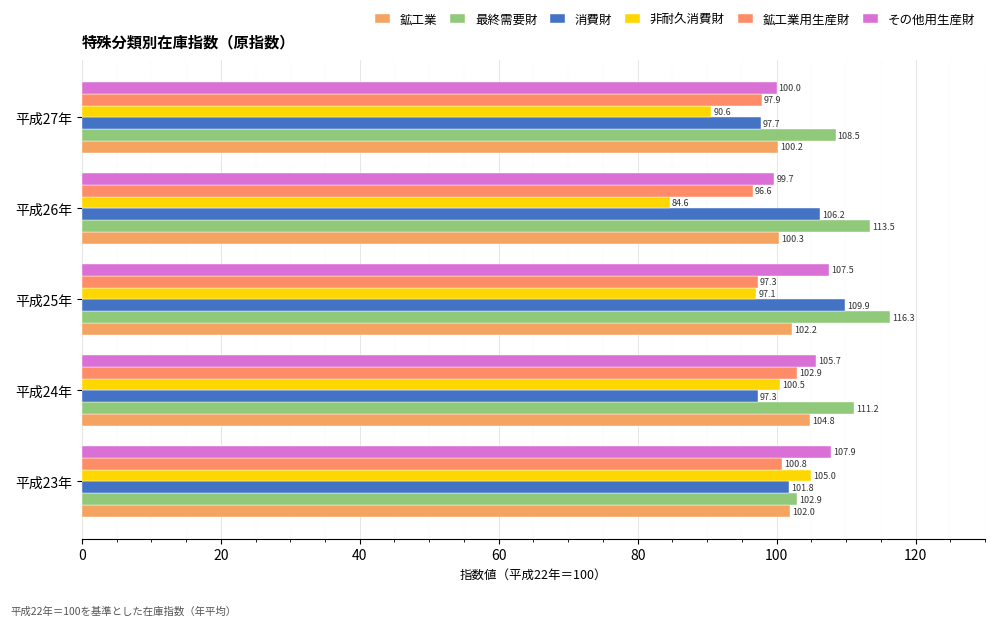

How many values in the 消費財 series exceed 101?

3